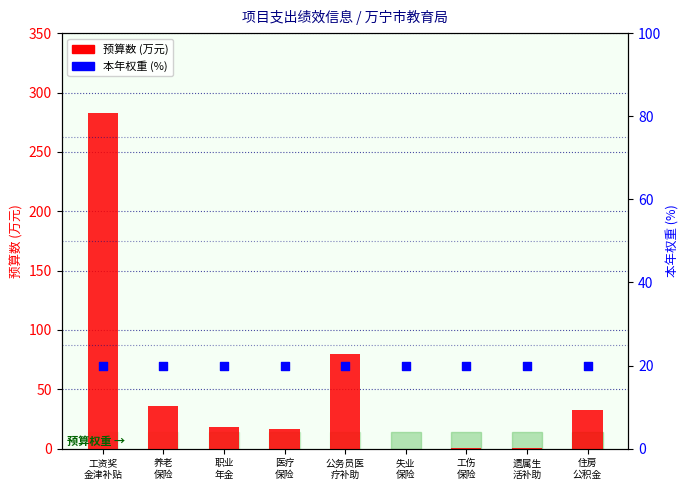

At which category is the sum across all series the highest?

工资奖
金津补贴